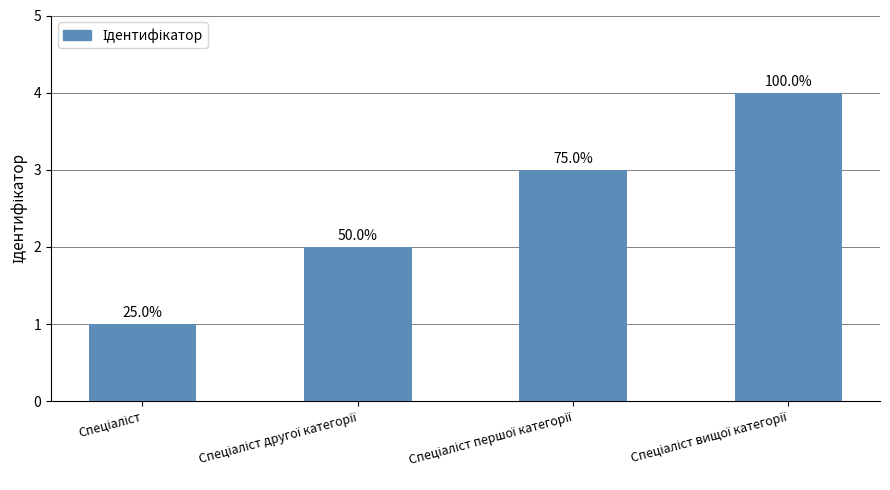

Does the chart contain any negative values?

No